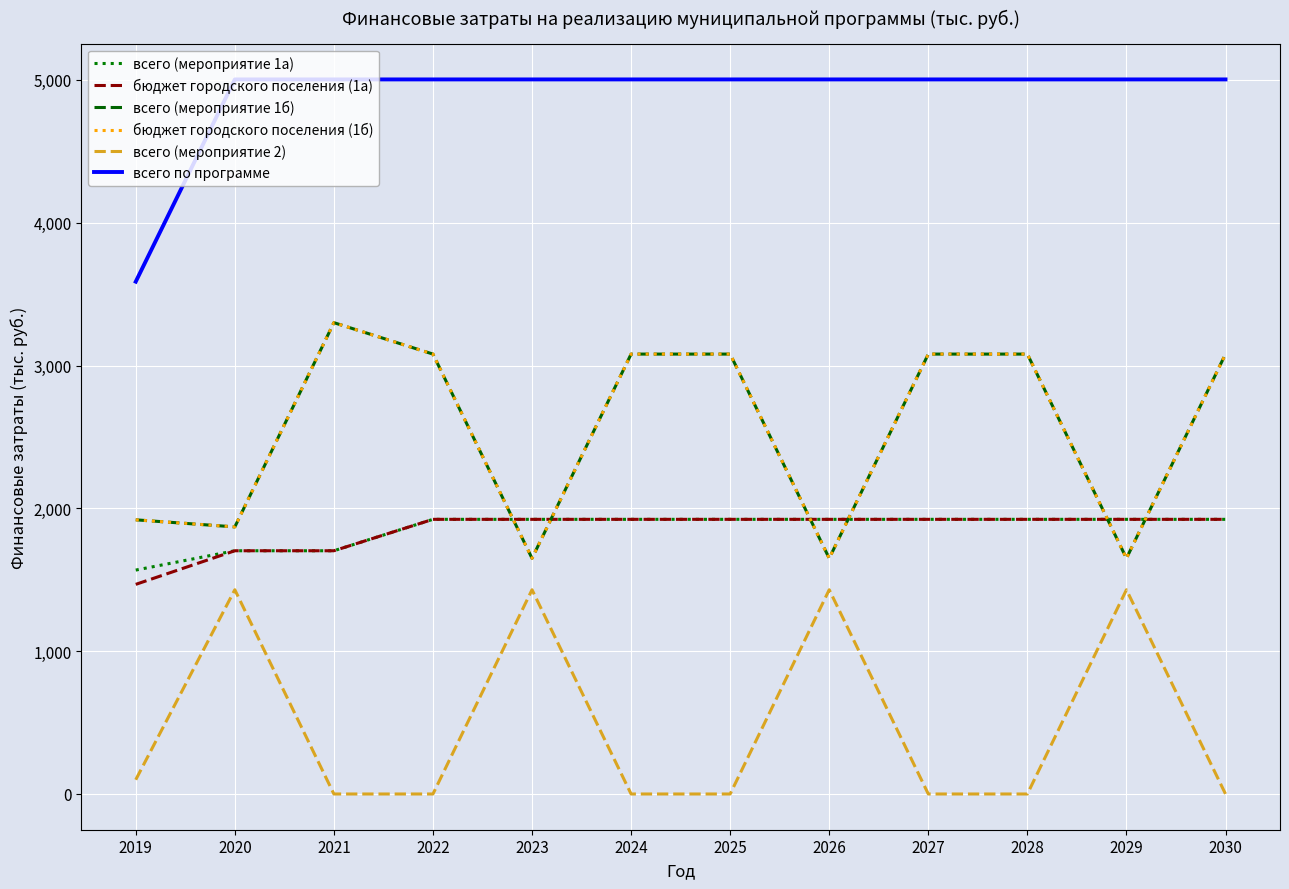

What is the lowest value of the всего по программе series?

3587.1